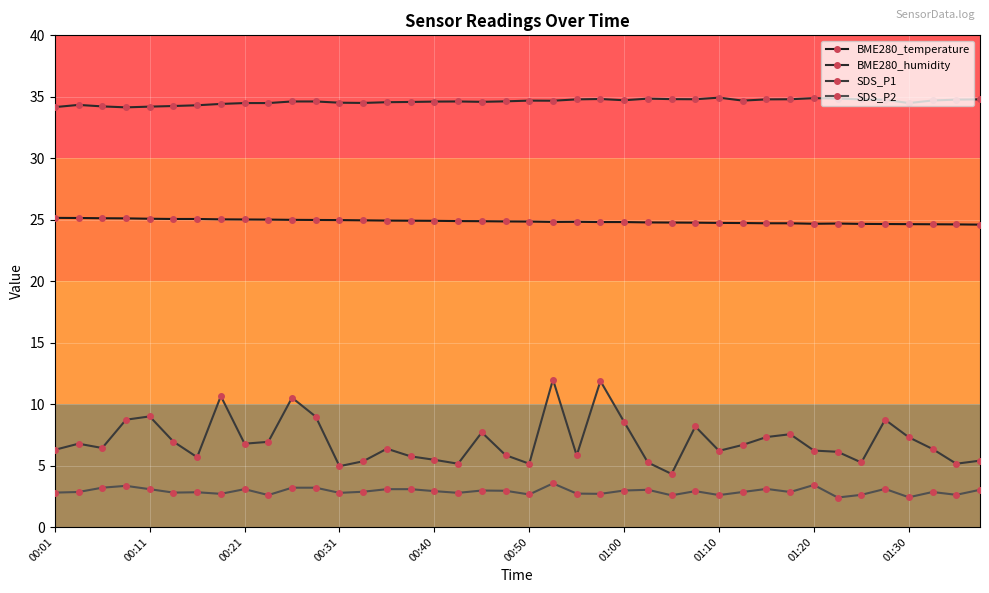

How many lines are shown in the chart?

4